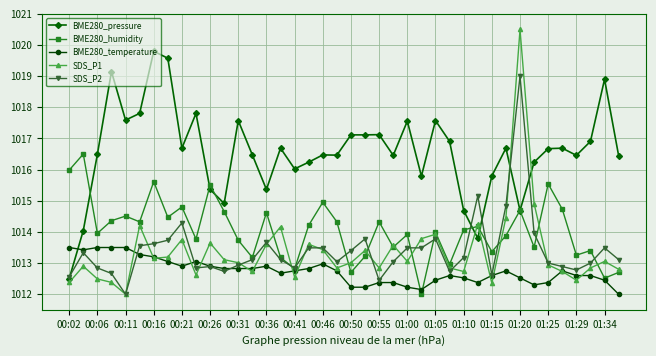

What is the highest value of the BME280_humidity series?

1016.5